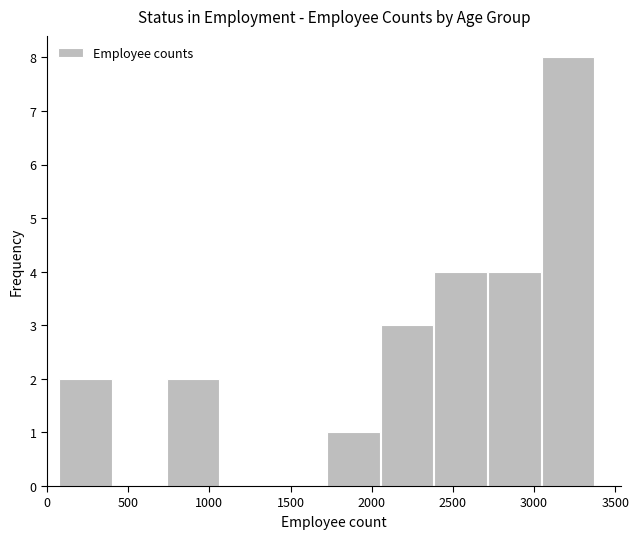

Which range on the x-axis has the tallest bar?

3050 to 3350